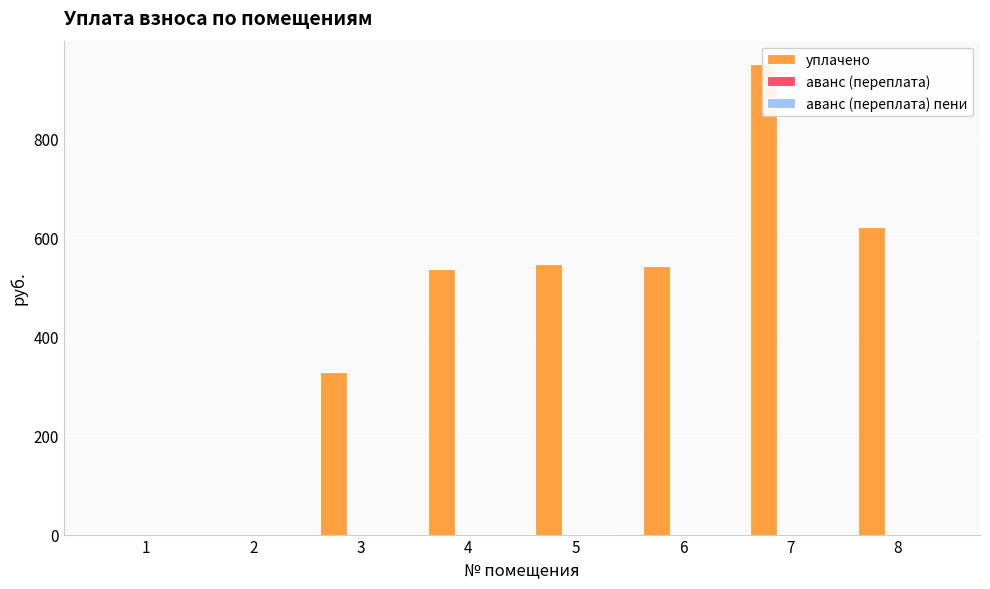

Which series has the largest range (max minus min)?

уплачено